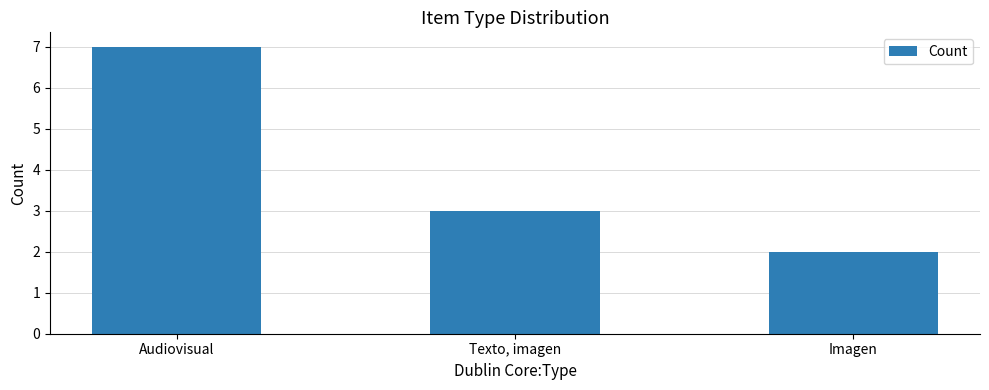

What is the maximum value shown in the chart?

7